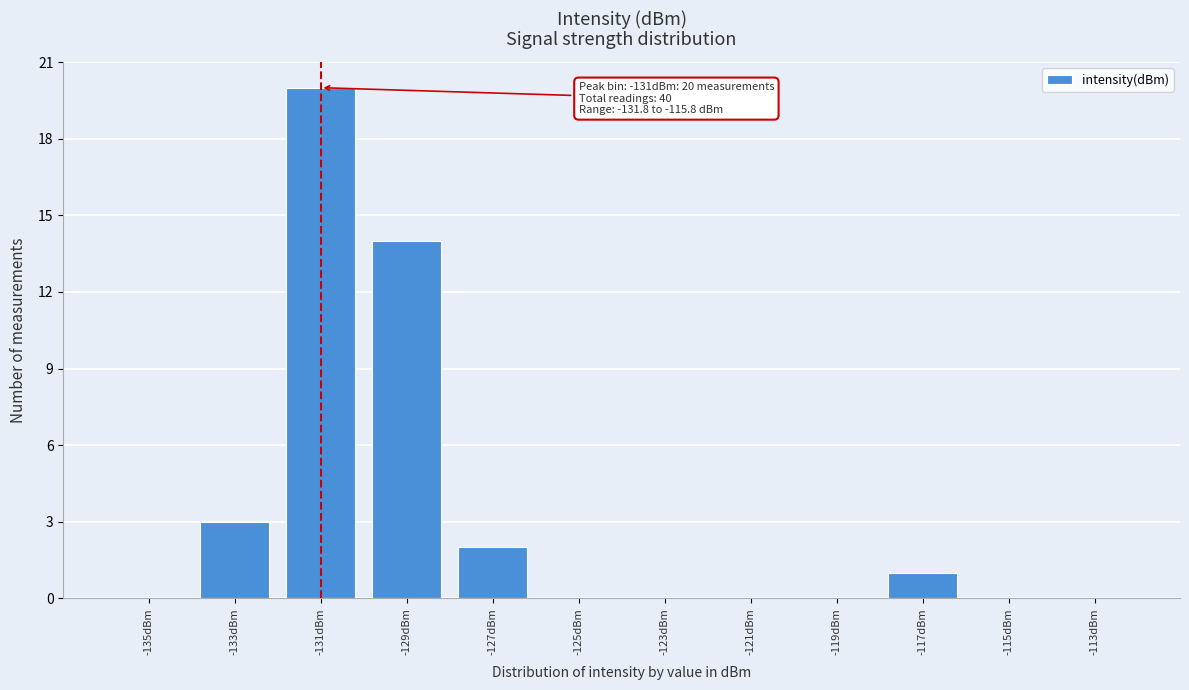

Reading left to right, transcribe all the data shown in this chart.

-135dBm=0	-133dBm=3	-131dBm=20	-129dBm=14	-127dBm=2	-125dBm=0	-123dBm=0	-121dBm=0	-119dBm=0	-117dBm=1	-115dBm=0	-113dBm=0